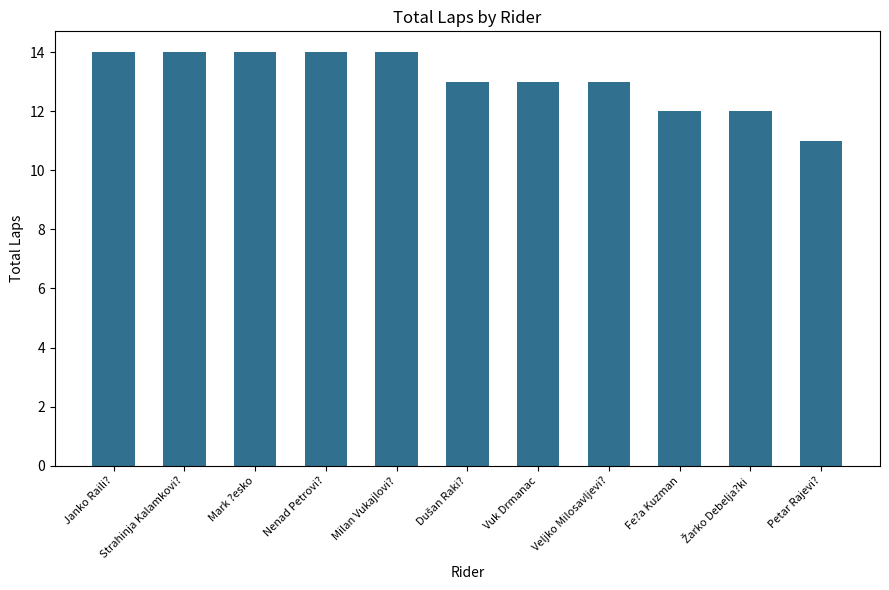

What is the smallest value displayed?

11